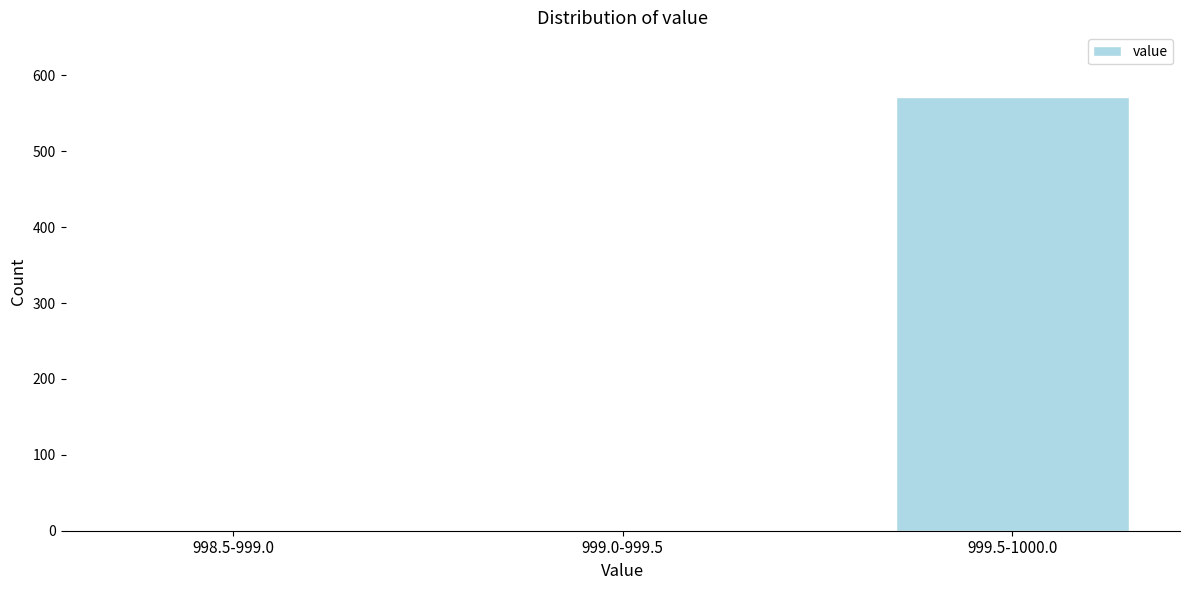

Reading left to right, what are all the values shown in this chart?

998.5-999.0=0	999.0-999.5=0	999.5-1000.0=571